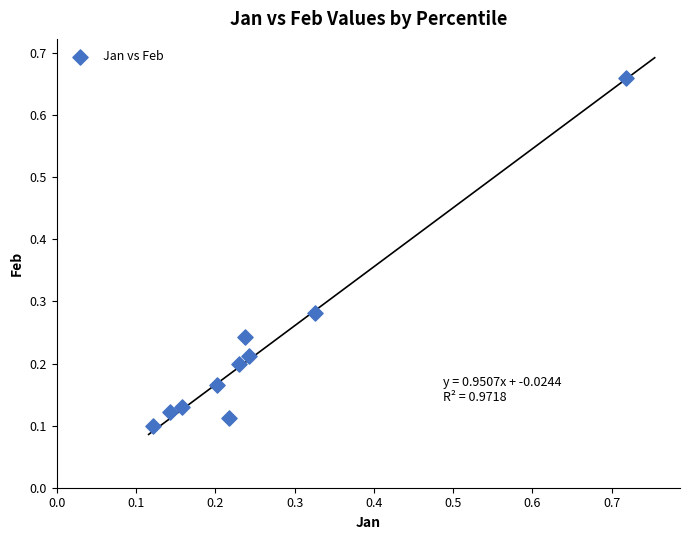

What is the range of Y values (max minus min)?

0.6